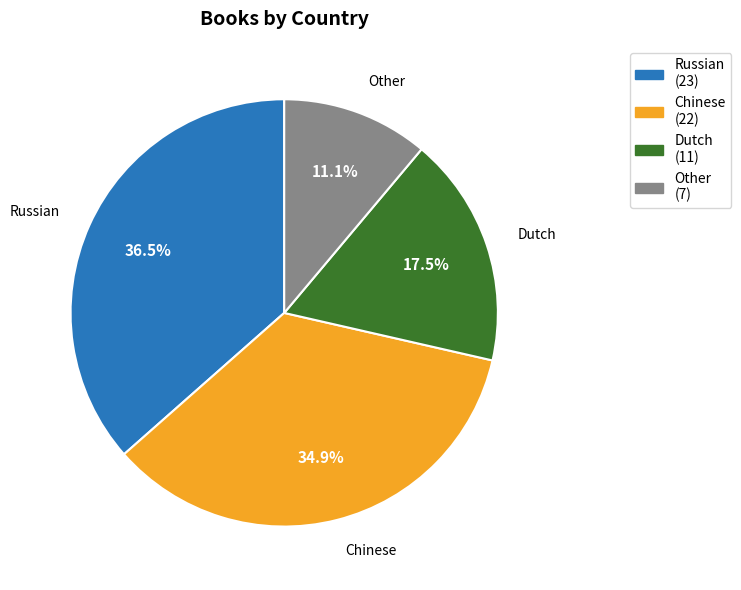

Which has a higher value, Other or Russian?

Russian